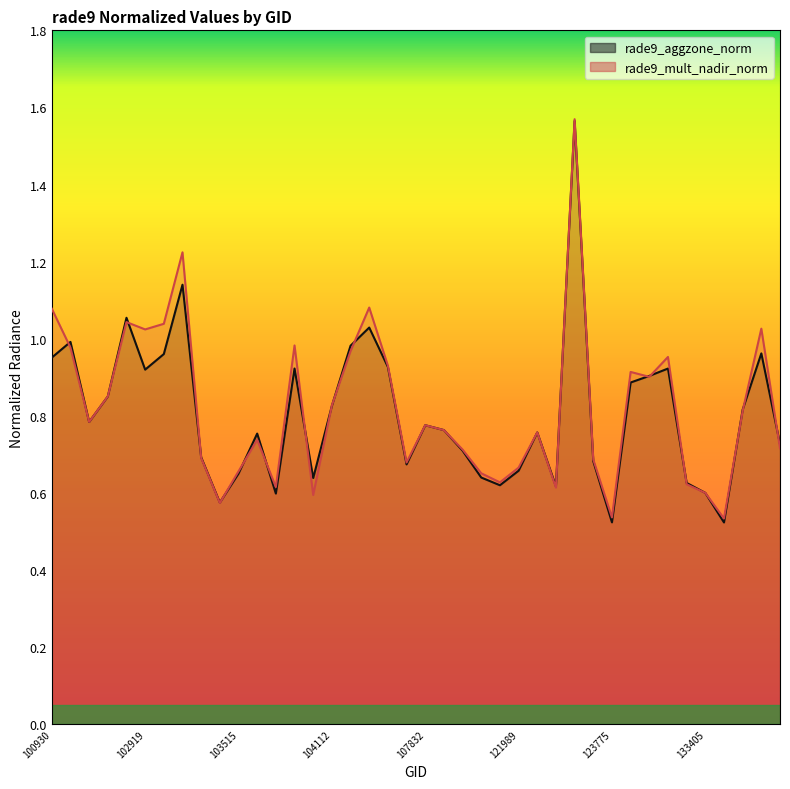

Where is rade9_mult_nadir_norm nearest to the value 1?

103643